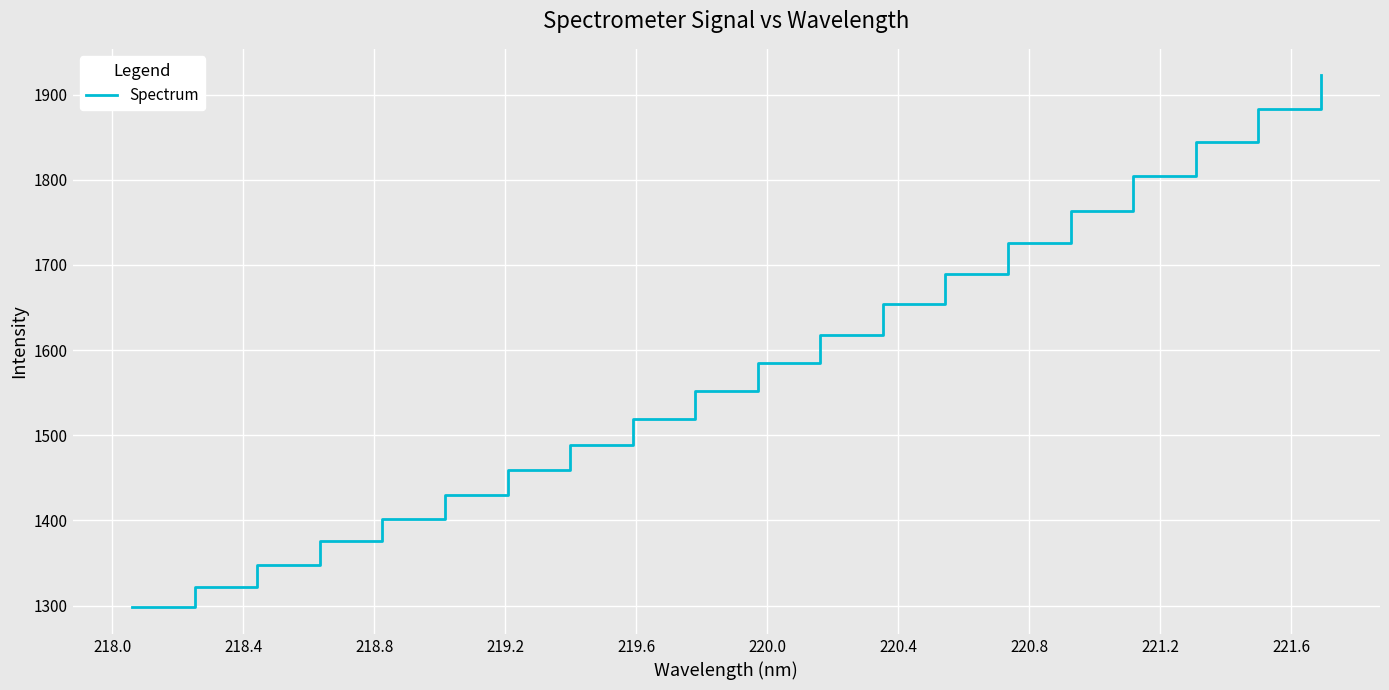

How many values are below 1584?

10